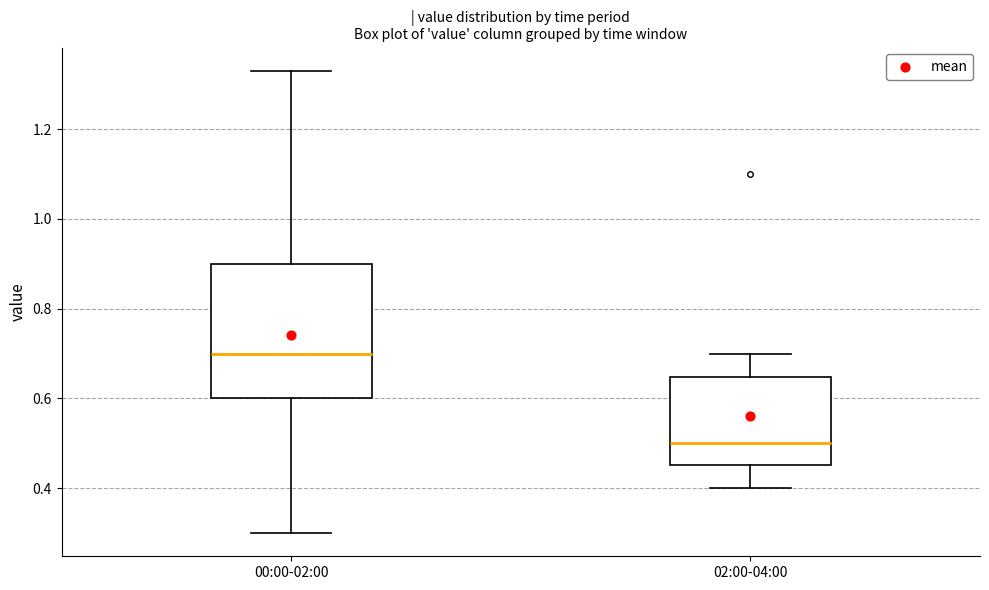

Where is the lower edge of the box for 02:00-04:00 on the y-axis? The values are not printed on the chart, so give them approximately, as read against the axis.

0.46